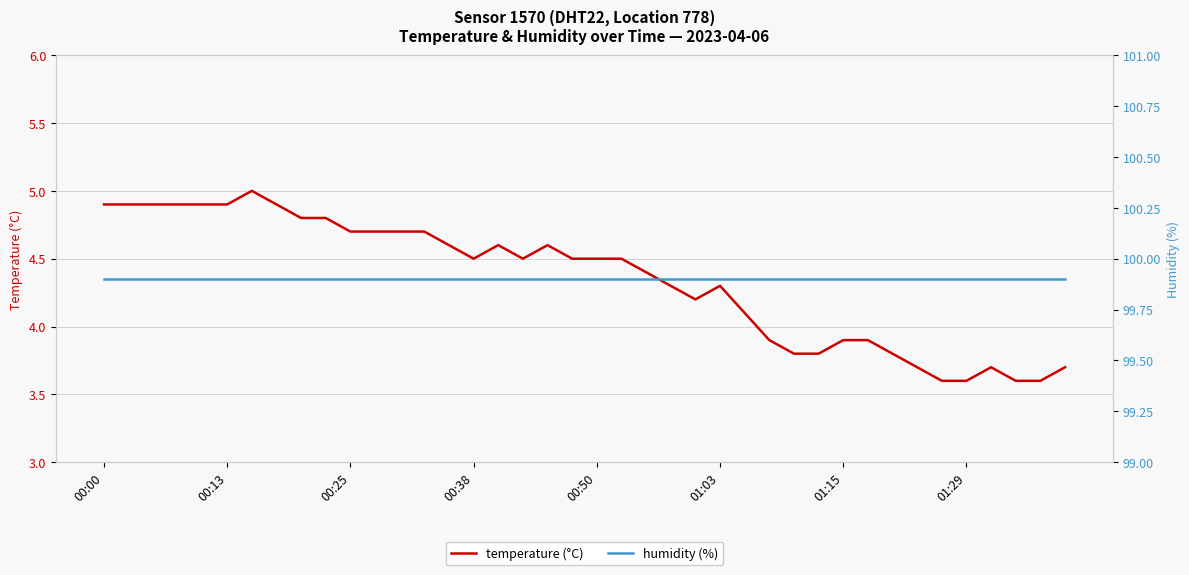

The temperature (°C) series shows 4.2 at 24. True or false?

True